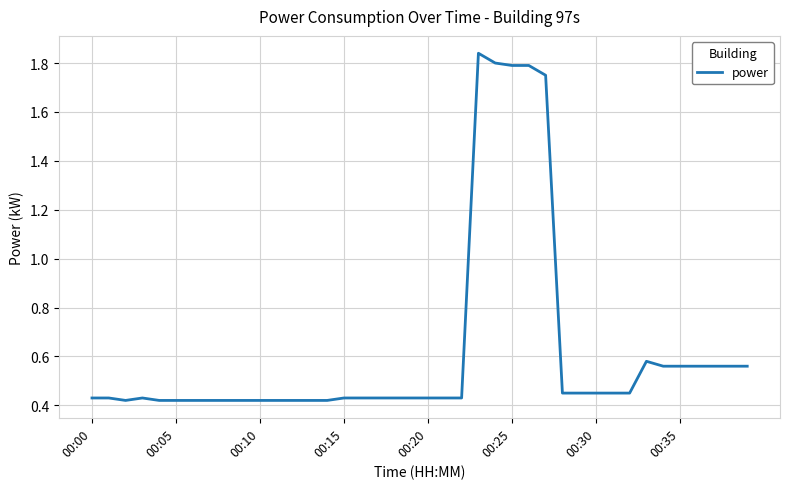

How many interior local valleys (lower than both neighbors) does the data have?

1